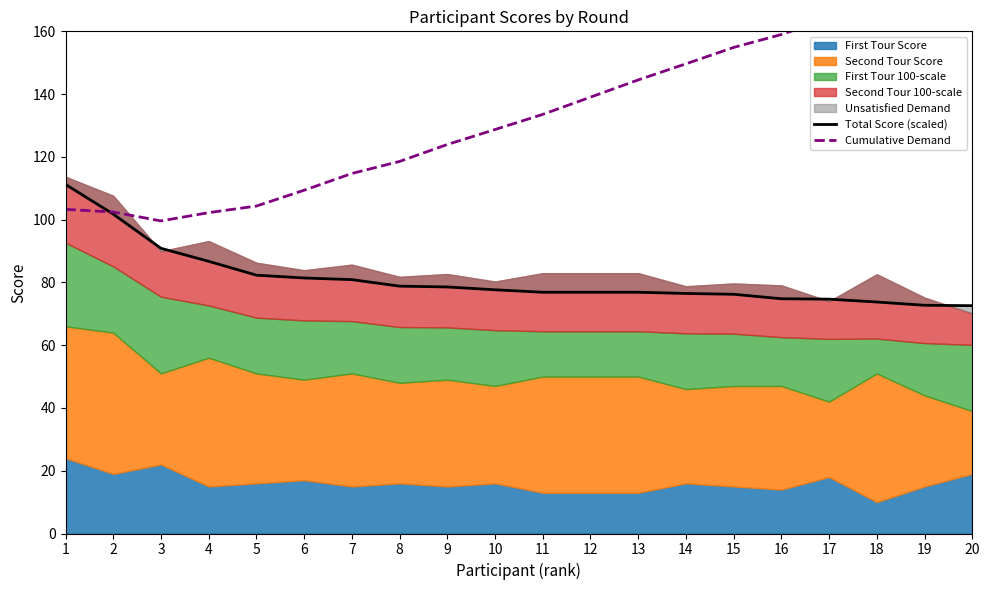

Between 5 and 14, which is larger?

5